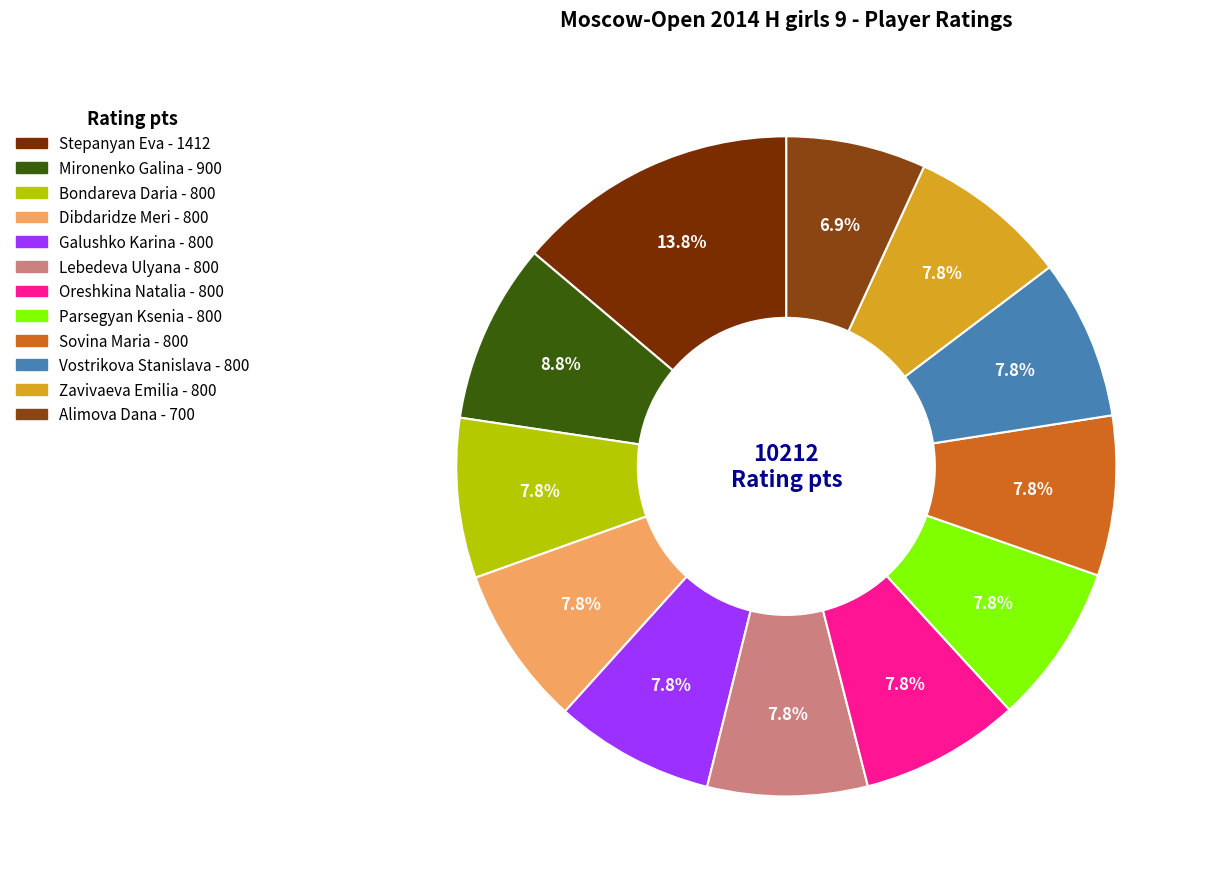

To the nearest percent, what percentage of the pie is Vostrikova Stanislava?

8%